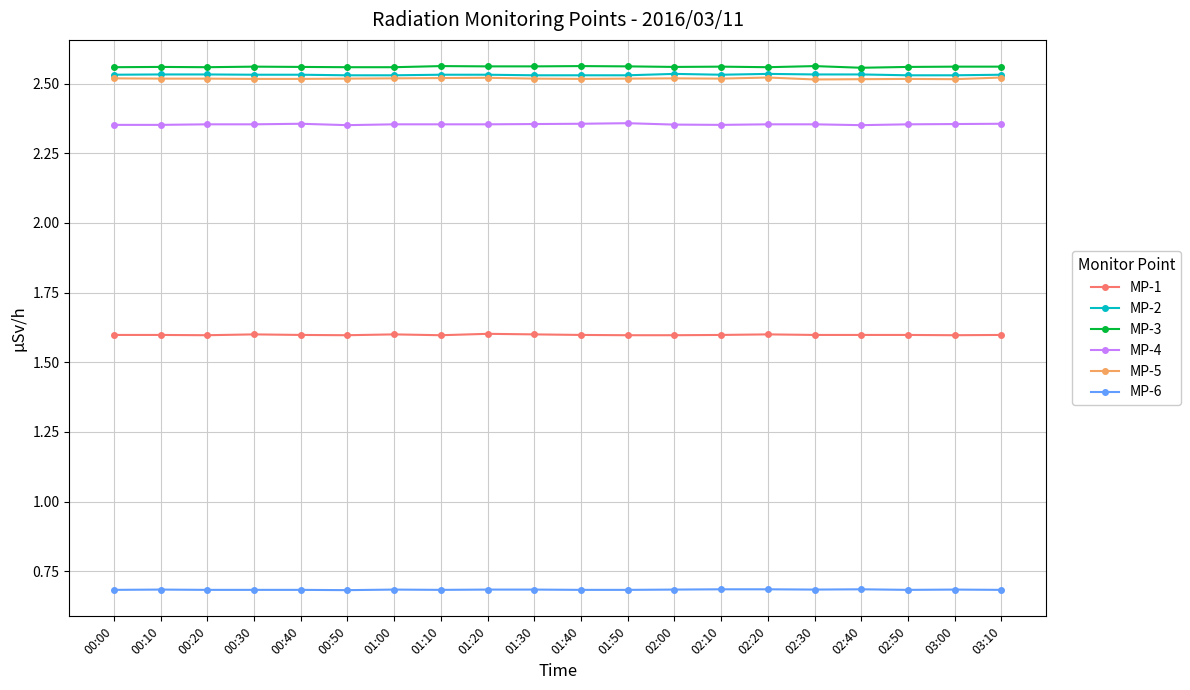

What position from the right is 00:20?

18